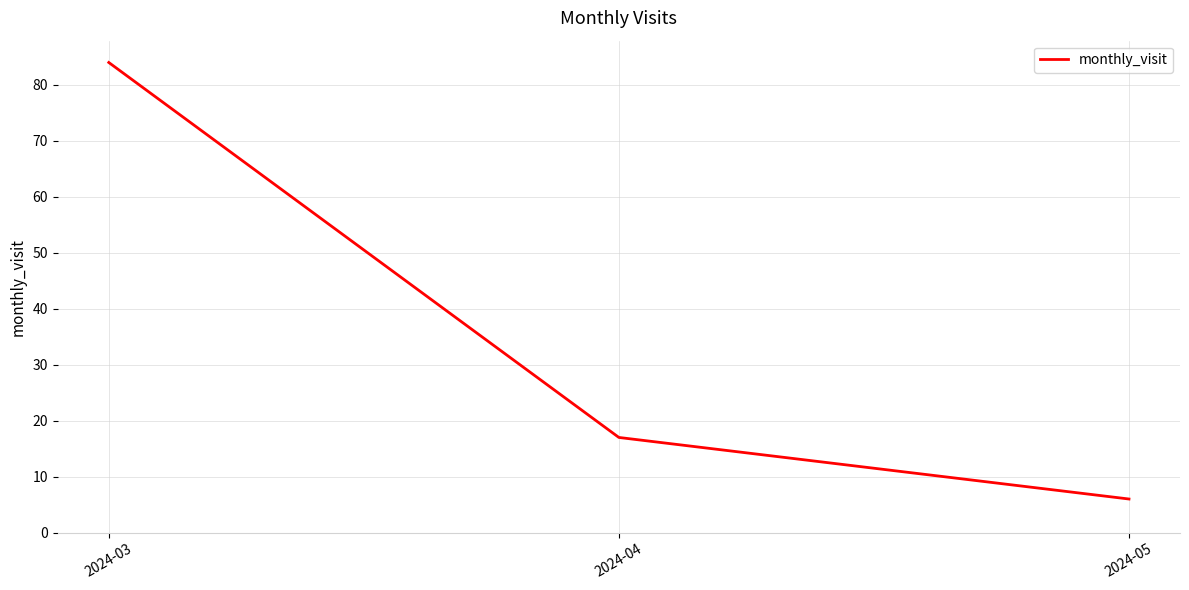

What is the ratio of the value at 2024-05 to the value at 2024-03?

0.1